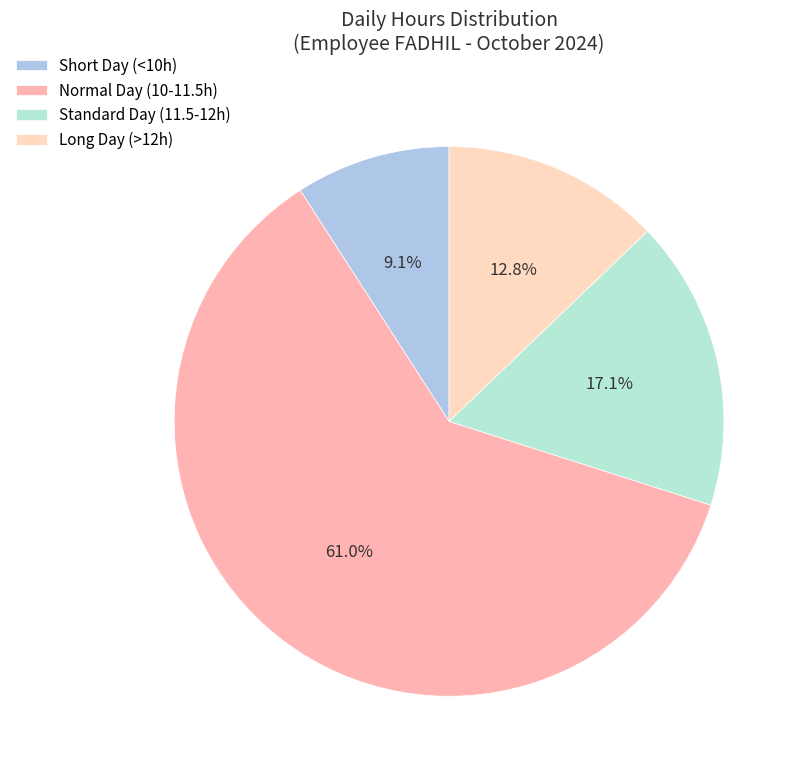

Rank the categories by value from lowest to highest.

Short Day (<10h), Long Day (>12h), Standard Day (11.5-12h), Normal Day (10-11.5h)